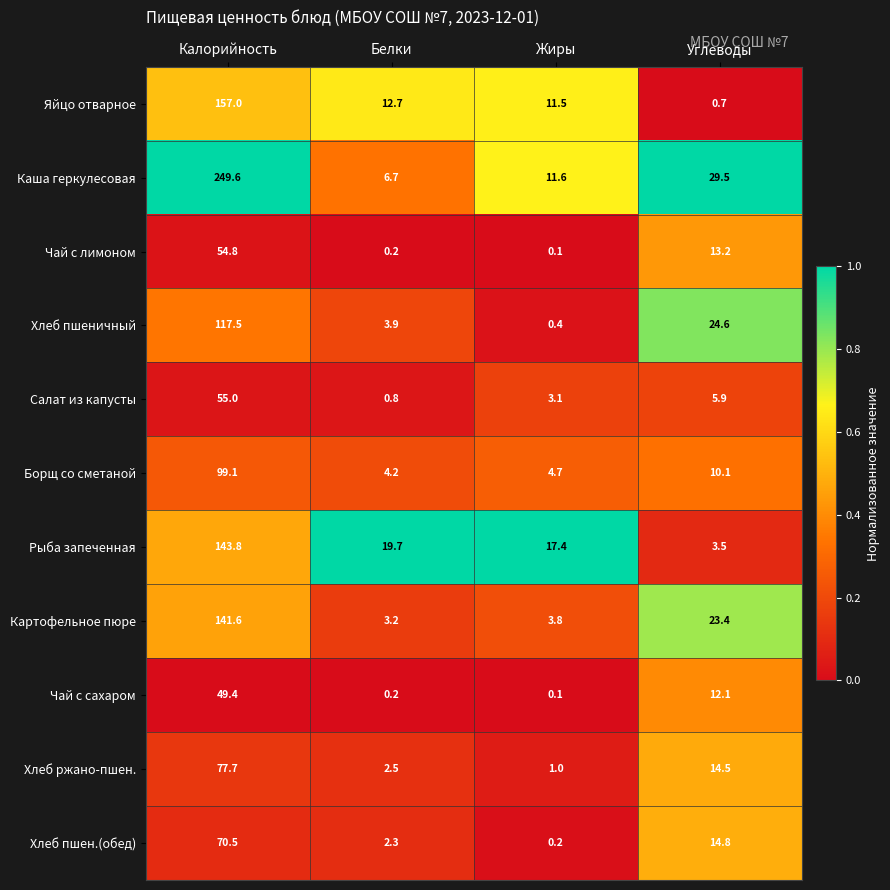

Which series changed the most between Калорийность and Белки?

Каша геркулесовая